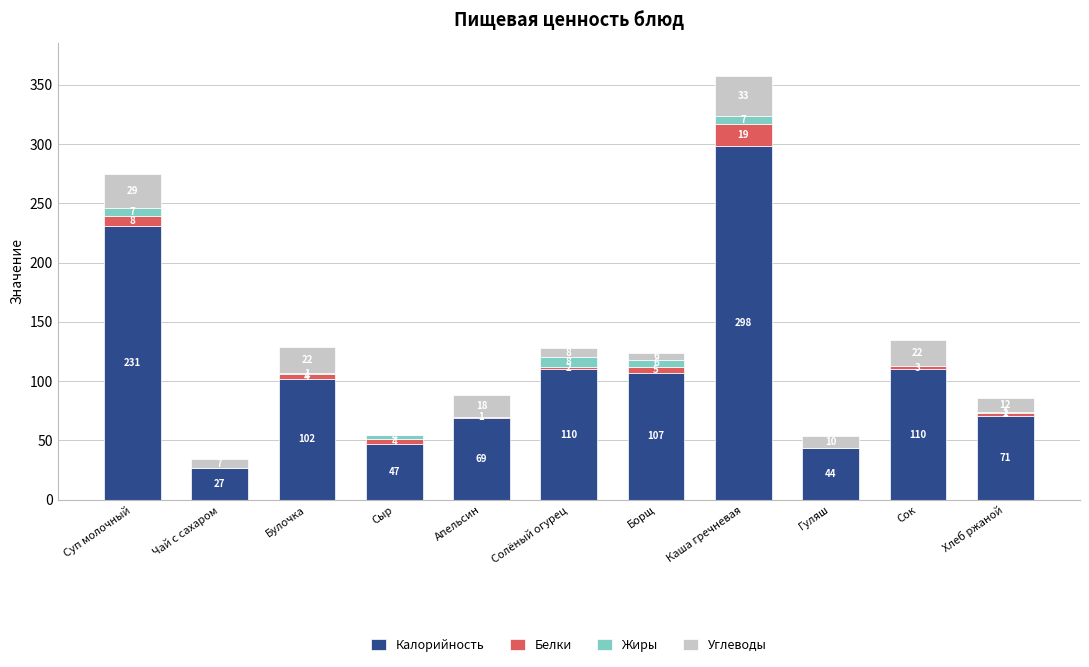

At which category is the sum across all series the highest?

Каша гречневая